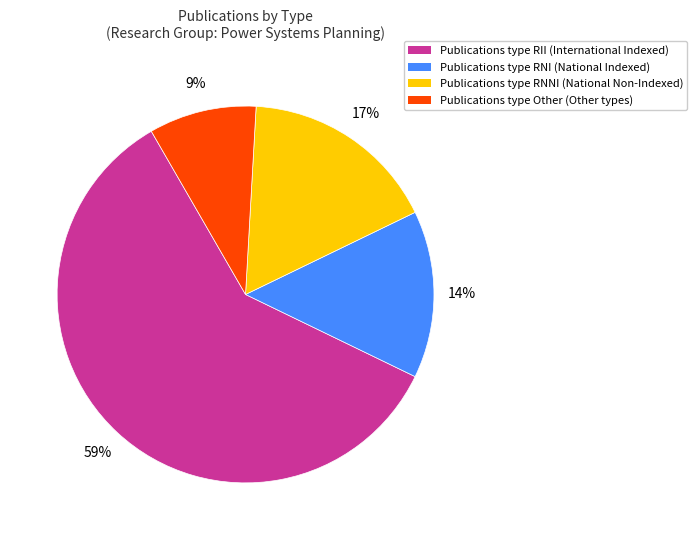

To the nearest percent, what is the average slice percentage?

25%